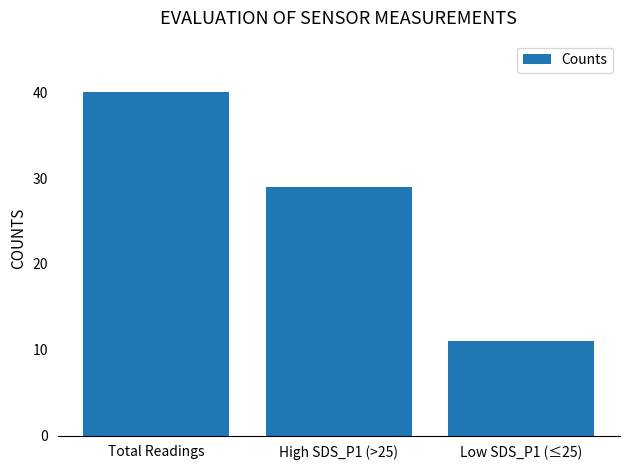

How many distinct data groups are displayed?

1